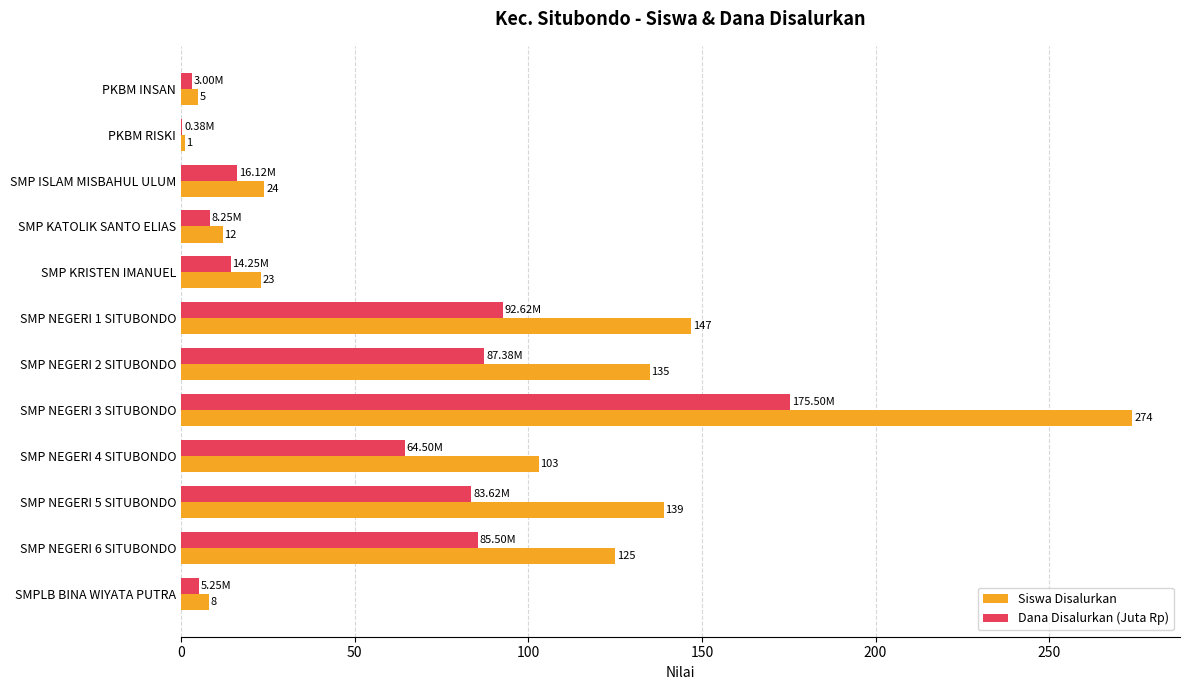

Between SMP KATOLIK SANTO ELIAS and SMPLB BINA WIYATA PUTRA, which series saw the biggest shift?

Siswa Disalurkan